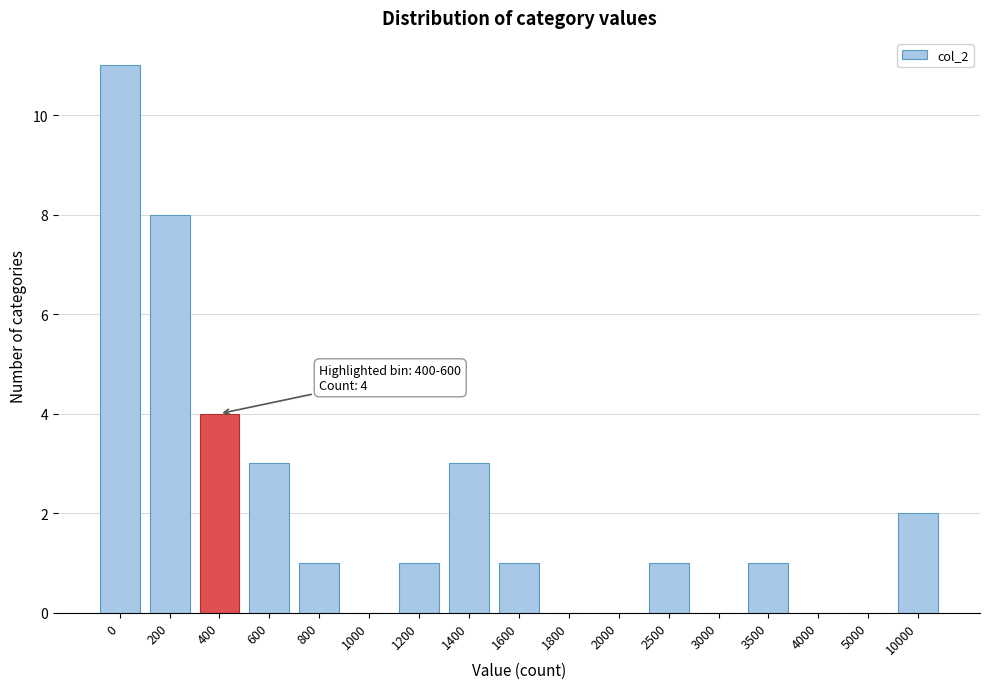

Reading left to right, list all the values displayed in this chart.

0=11	200=8	400=4	600=3	800=1	1000=0	1200=1	1400=3	1600=1	1800=0	2000=0	2500=1	3000=0	3500=1	4000=0	5000=0	10000=2